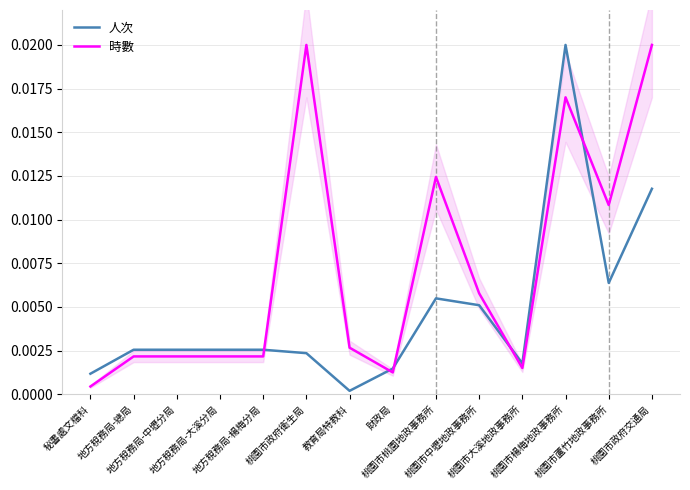

Which label corresponds to the largest value in the chart?

桃園市楊梅地政事務所